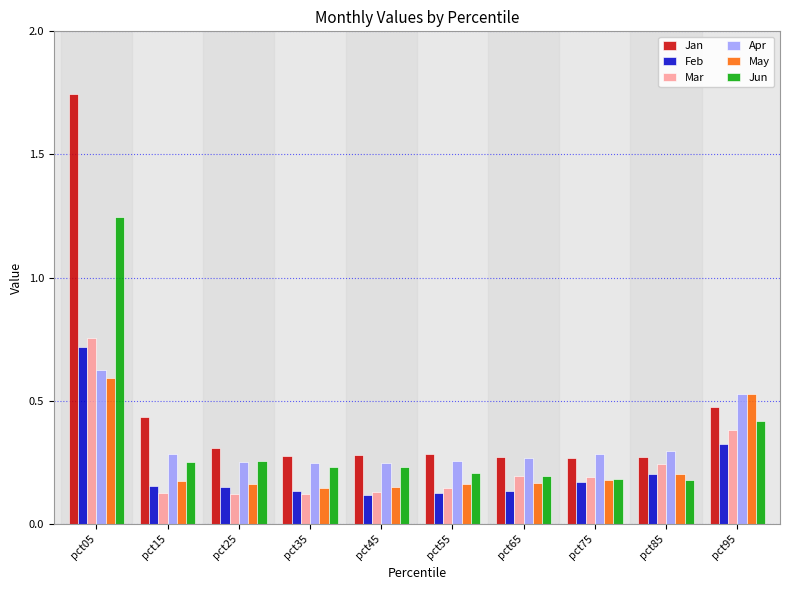

What are all the series names shown in the legend?

Jan, Feb, Mar, Apr, May, Jun